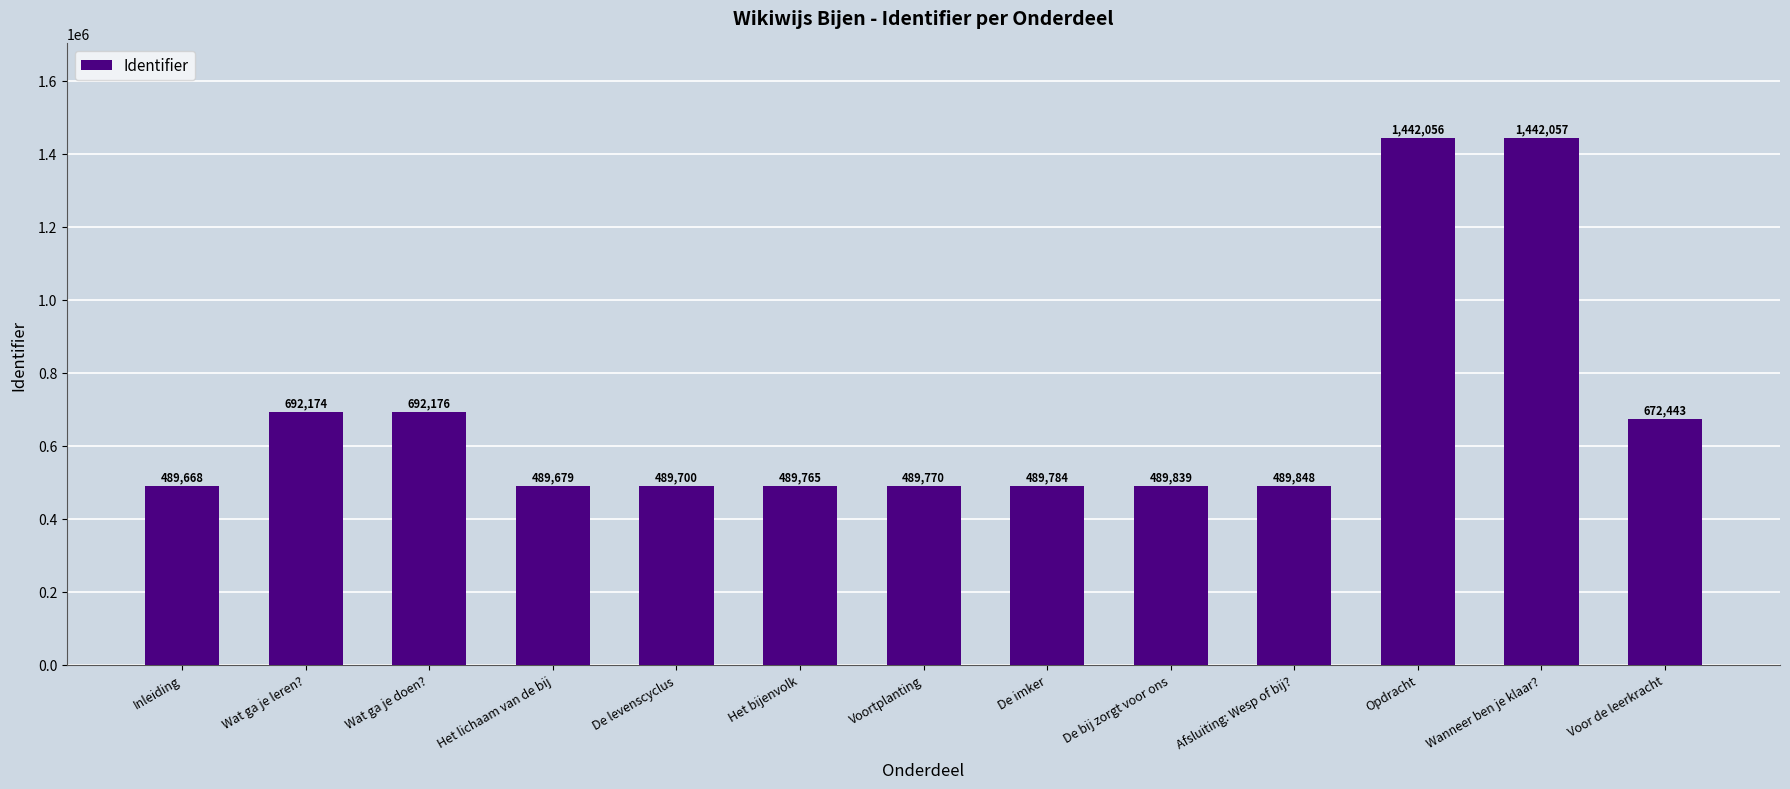

What is the change in value from De imker to Voor de leerkracht?

+182659